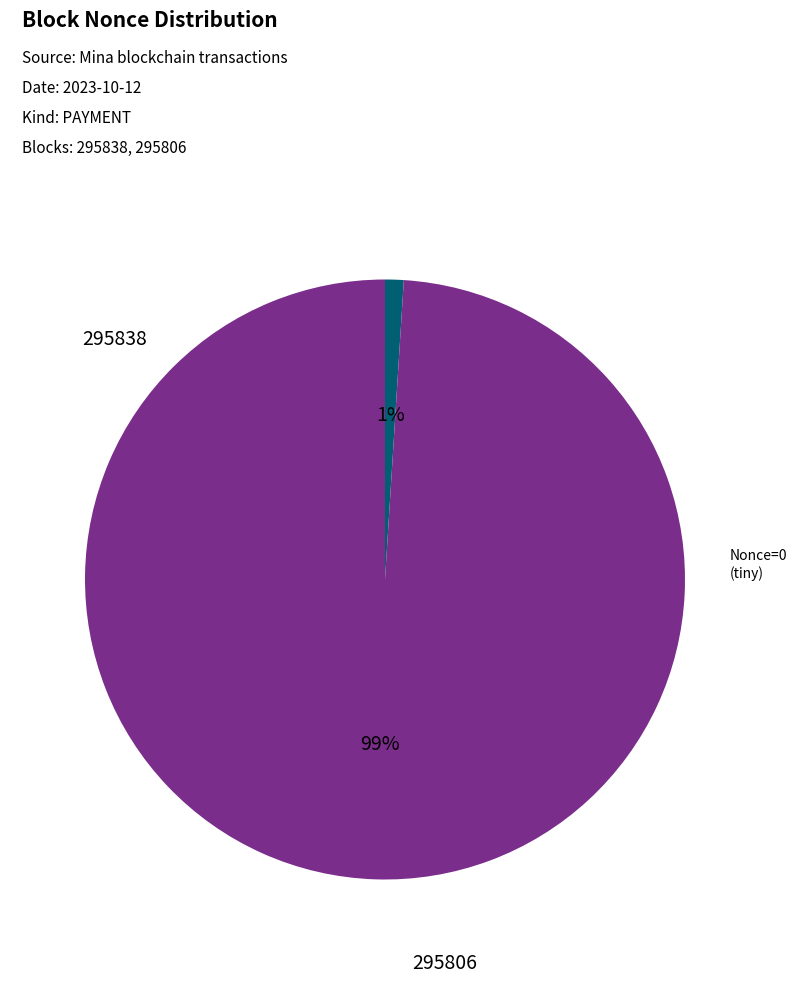

To the nearest percent, what is the average slice percentage?

50%